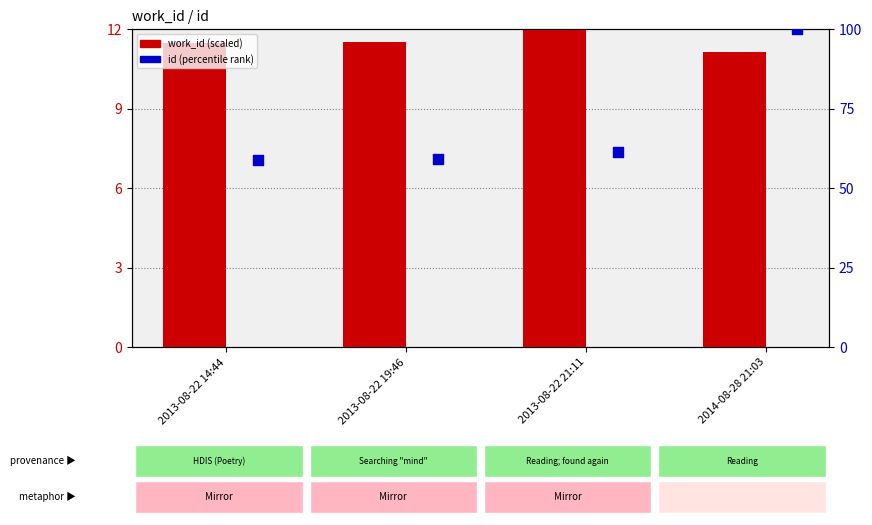

Which series has the largest Y range (max minus min)?

id (percentile)